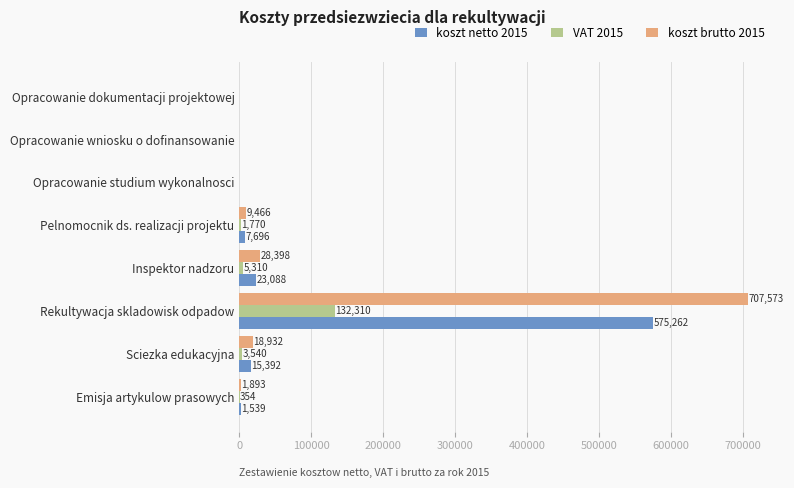

Where is VAT 2015 nearest to the value 66155?

Inspektor nadzoru